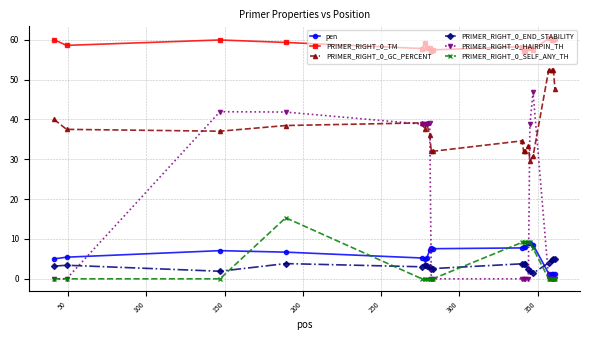

Does the chart display data point markers on the line(s)?

Yes